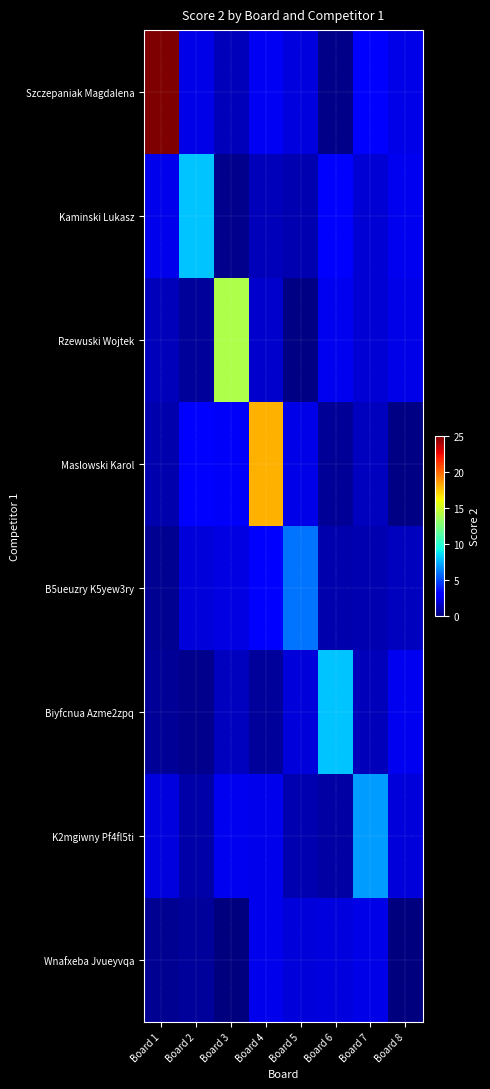

Reading left to right, list all the values displayed in this chart.

Szczepaniak Magdalena: Board 1=25.0	Board 2=2.3	Board 3=1.3	Board 4=2.6	Board 5=2.1	Board 6=0.3	Board 7=2.9	Board 8=2.3
Kaminski Lukasz: Board 1=2.4	Board 2=8.0	Board 3=0.4	Board 4=1.4	Board 5=1.1	Board 6=2.8	Board 7=1.9	Board 8=2.5
Rzewuski Wojtek: Board 1=1.3	Board 2=0.7	Board 3=14.0	Board 4=1.7	Board 5=0.2	Board 6=2.5	Board 7=1.9	Board 8=2.3
Maslowski Karol: Board 1=1.1	Board 2=2.9	Board 3=2.7	Board 4=18.0	Board 5=2.3	Board 6=0.6	Board 7=1.4	Board 8=0.1
B5ueuzry K5yew3ry: Board 1=0.5	Board 2=2.0	Board 3=2.2	Board 4=2.9	Board 5=6.0	Board 6=1.0	Board 7=1.1	Board 8=1.4
Biyfcnua Azme2zpq: Board 1=0.6	Board 2=0.4	Board 3=1.4	Board 4=0.7	Board 5=2.0	Board 6=8.0	Board 7=1.3	Board 8=2.5
K2mgiwny Pf4fl5ti: Board 1=2.1	Board 2=0.9	Board 3=2.5	Board 4=2.4	Board 5=1.2	Board 6=0.9	Board 7=7.0	Board 8=2.0
Wnafxeba Jvueyvqa: Board 1=0.4	Board 2=0.6	Board 3=0.0	Board 4=2.4	Board 5=2.0	Board 6=2.1	Board 7=2.3	Board 8=0.0